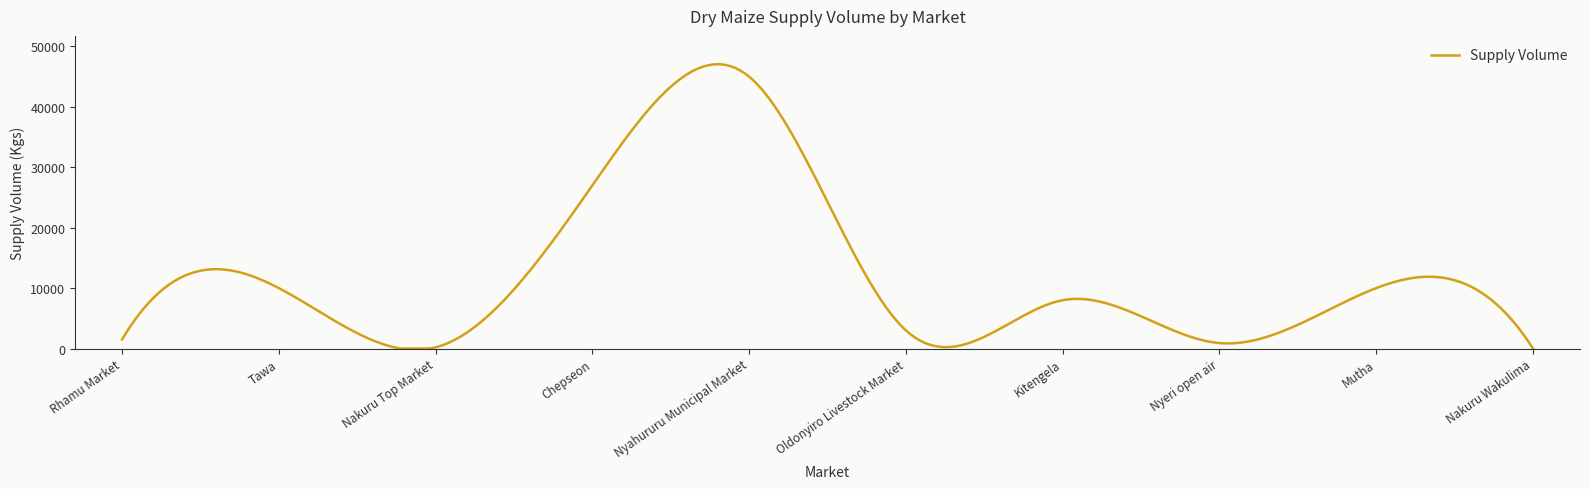

What is the sum of all values?

3716600.2